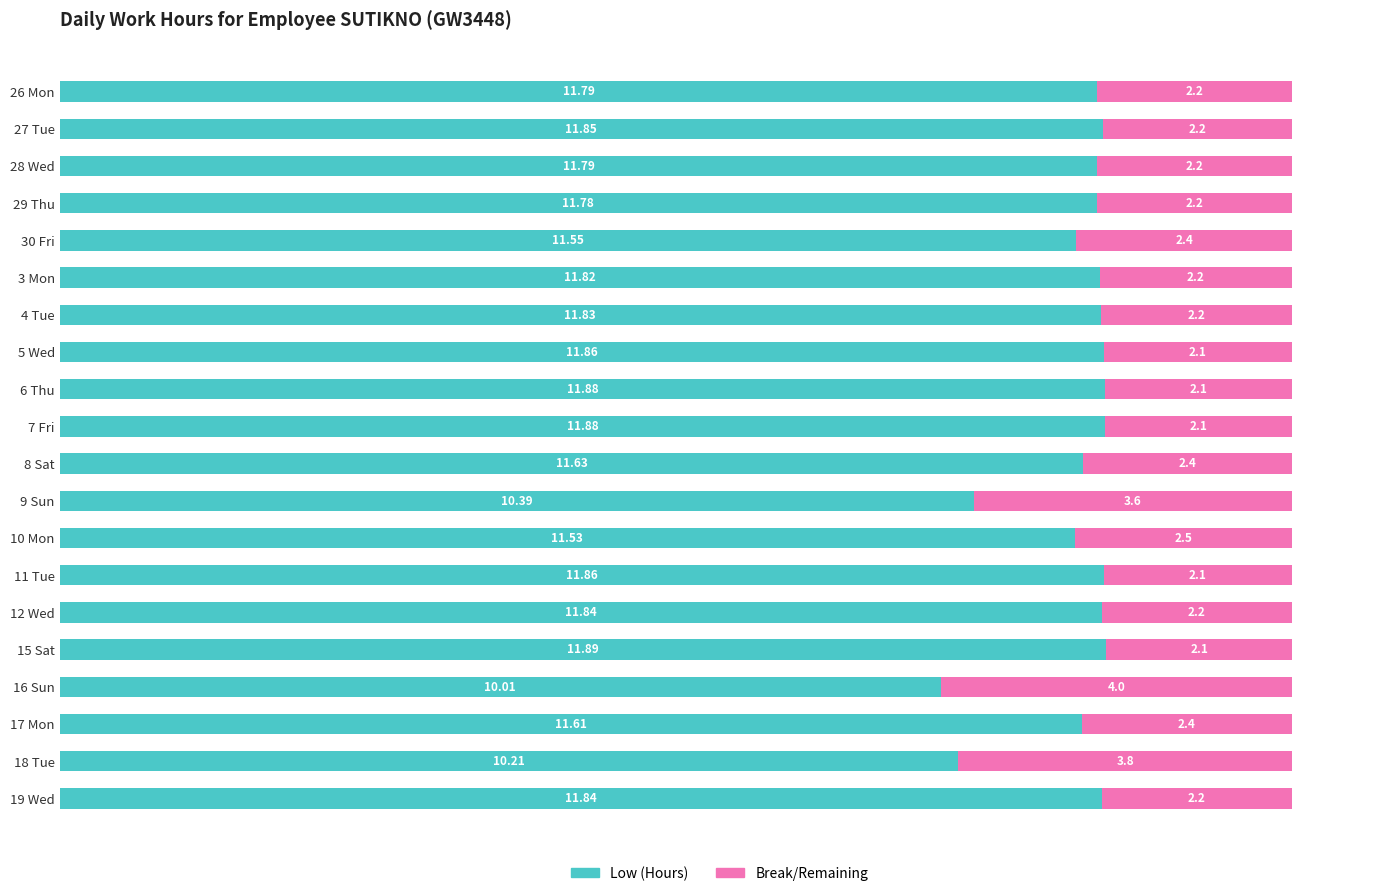

What is the difference between the maximum and minimum values in the Low (Hours) series?

1.9